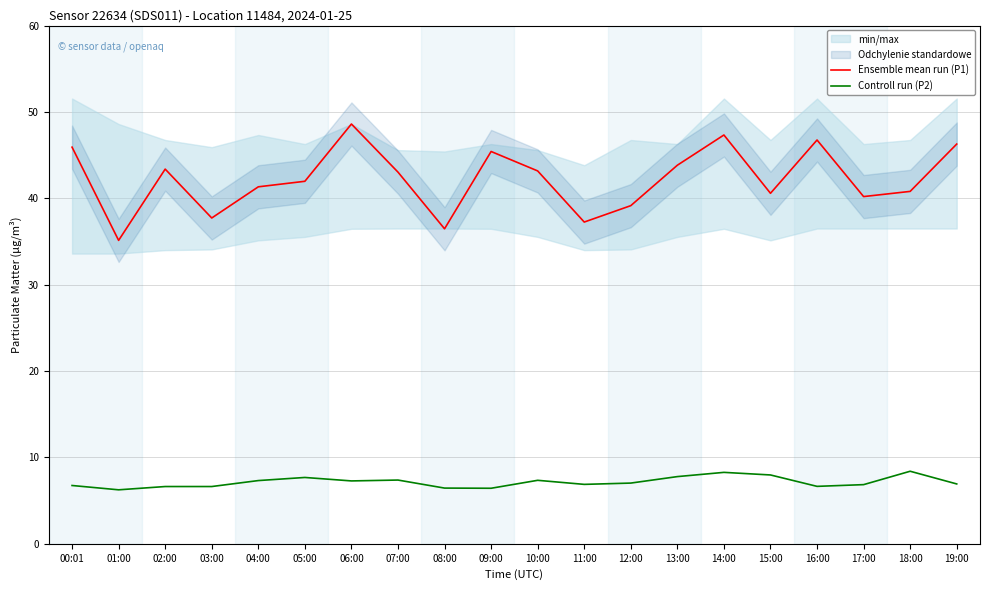

What is the lowest value of the Ensemble mean run (P1) series?

35.1